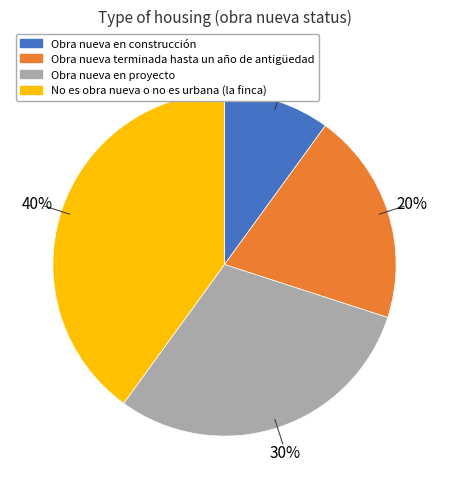

The No es obra nueva o no es urbana (la finca) slice represents 40% of the pie. True or false?

True